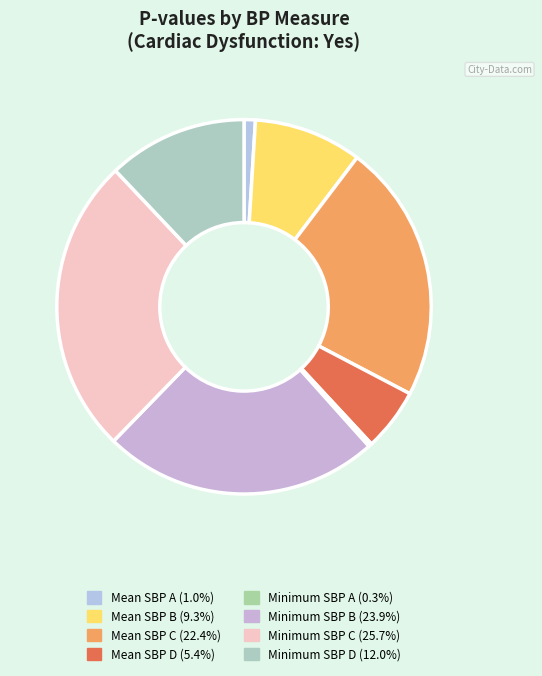

Does Minimum SBP A account for over 50% of the chart?

No